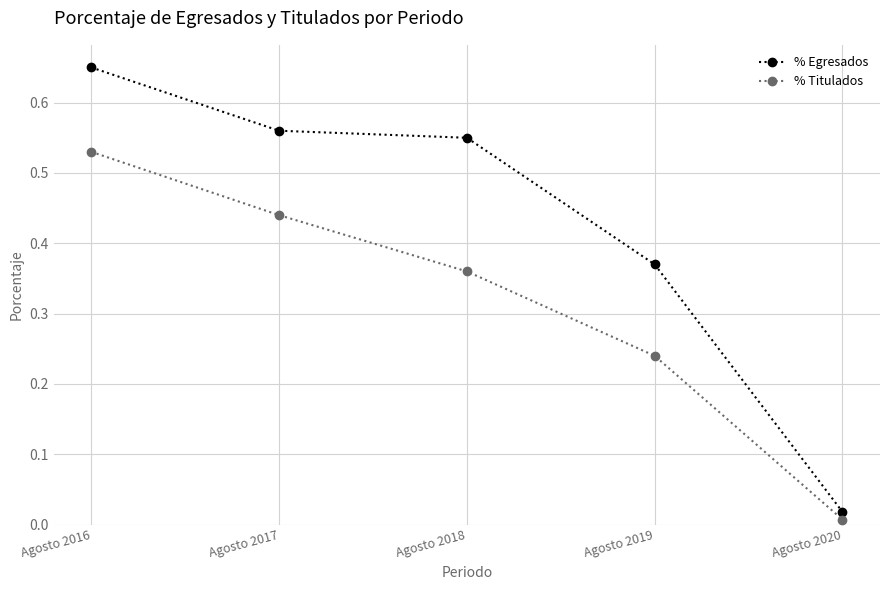

Does the chart display data point markers on the line(s)?

Yes